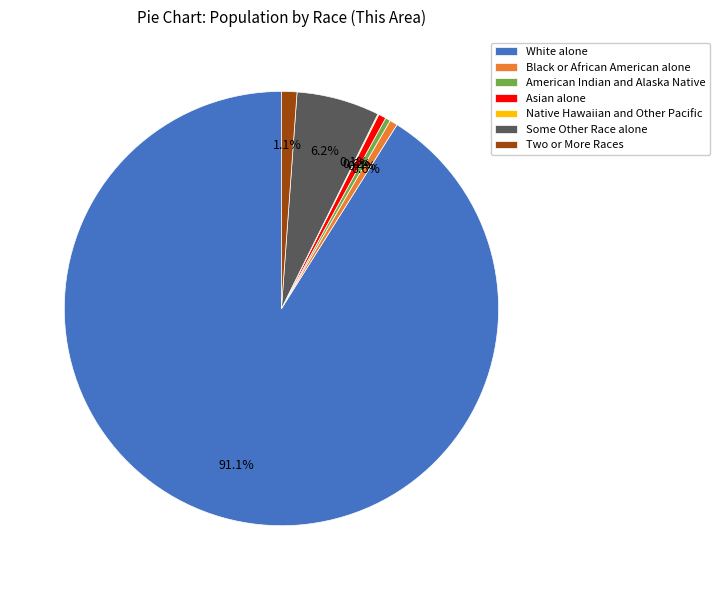

Combined, do Asian alone and Black or African American alone account for over 50%?

No